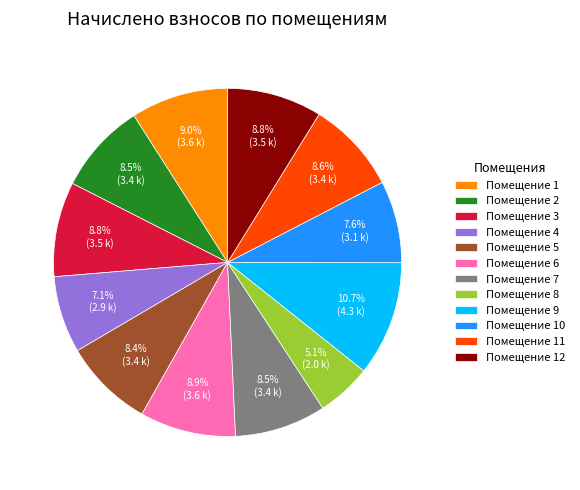

Which slice is the largest?

Помещение 9